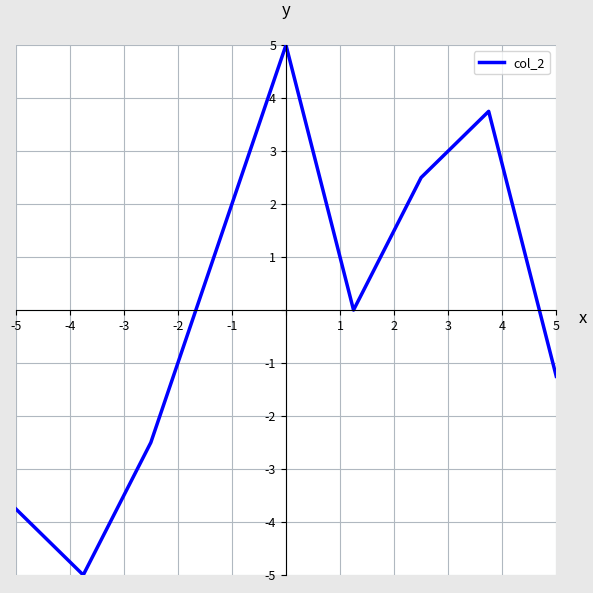

What is the minimum value shown in the chart?

-5.0